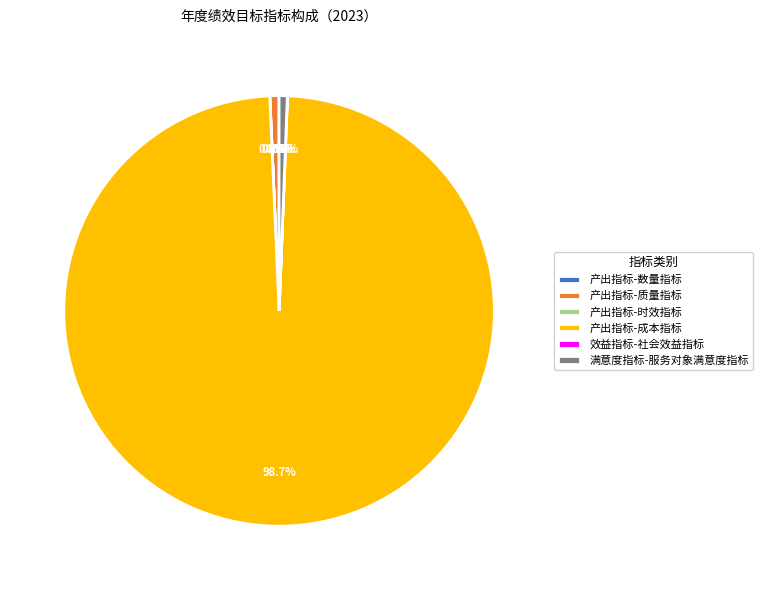

What percentage do 满意度指标-服务对象满意度指标 and 产出指标-质量指标 together represent?

1.3%